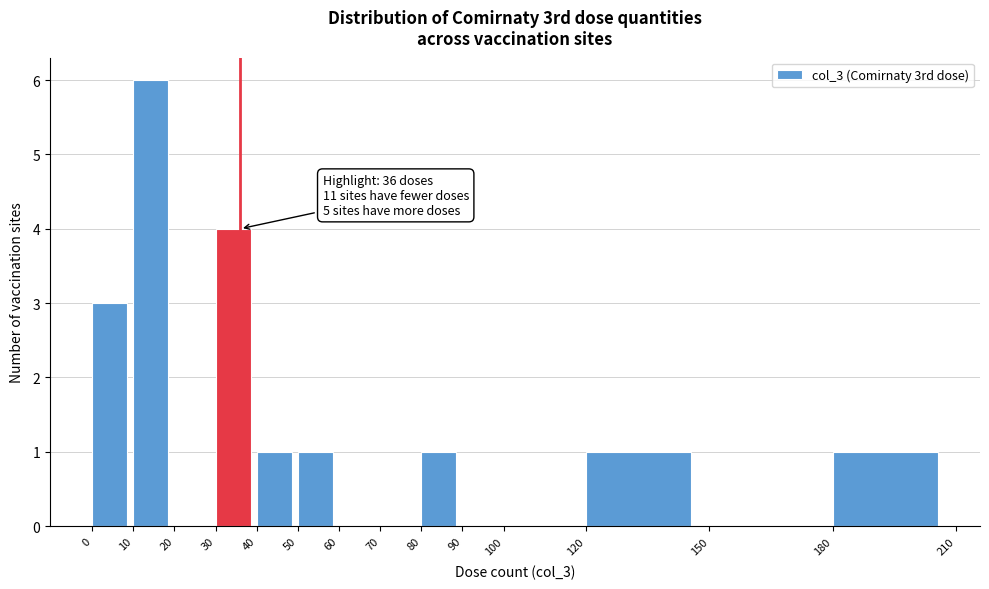

Over which range of the x-axis is the bar tallest?

10 to 20